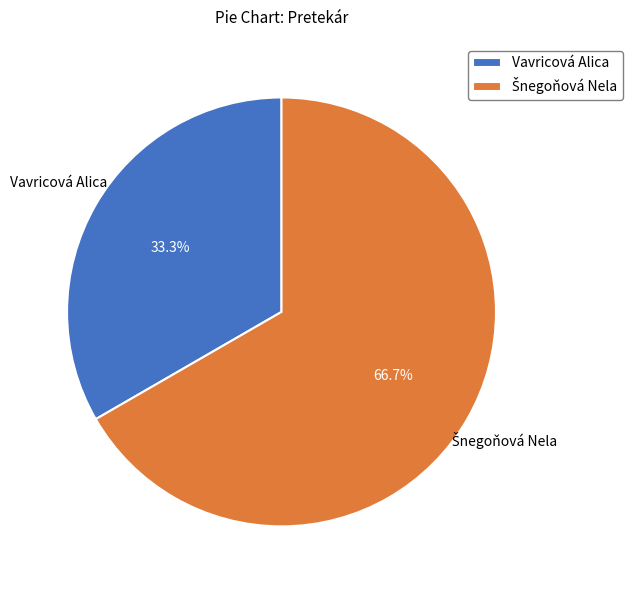

What percentage is NOT represented by Vavricová Alica?

66.7%